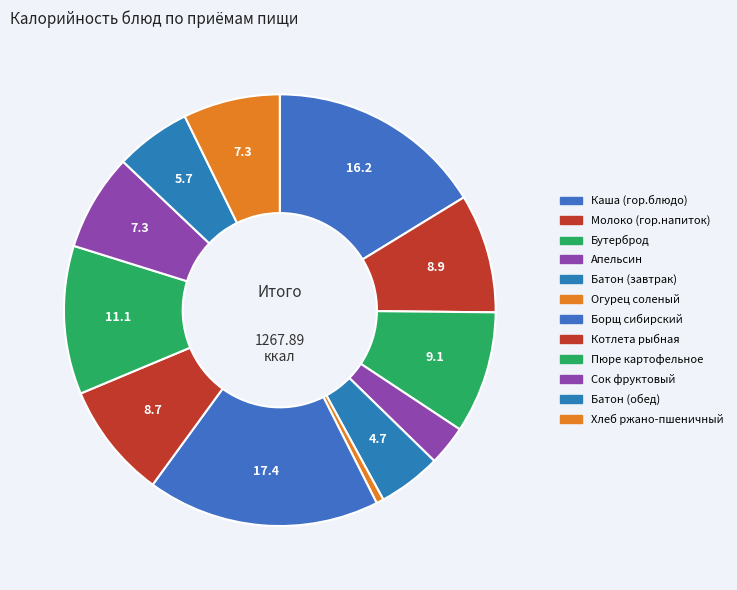

What percentage is the Бутерброд slice, to the nearest percent?

9%